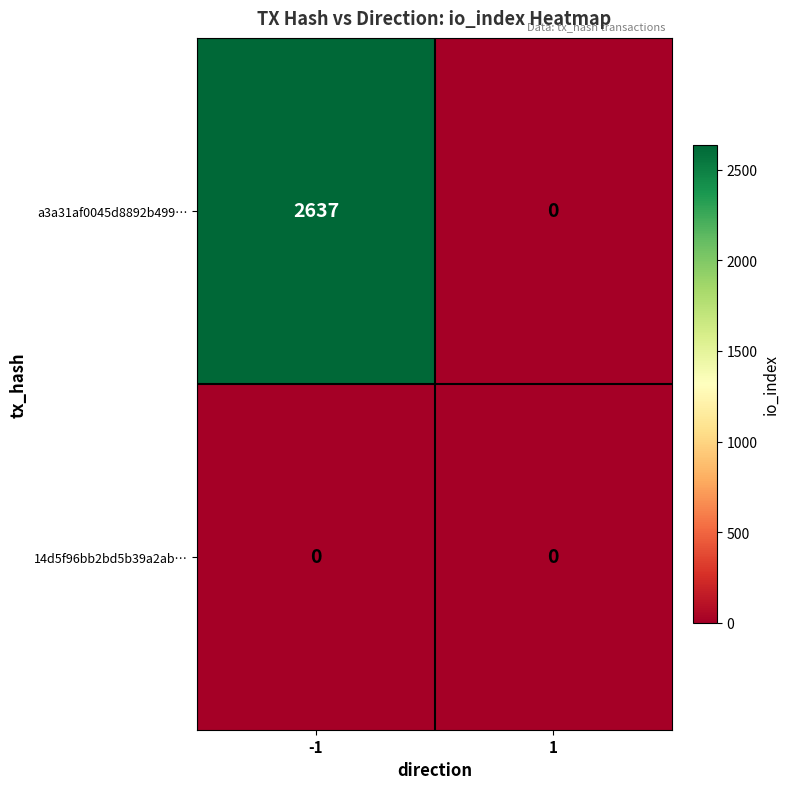

Count the number of data series in this chart.

2